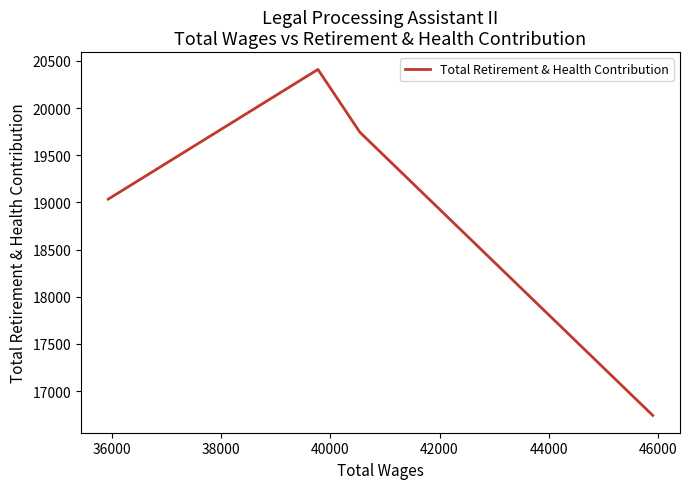

What is the difference between the values at 36000 and 38000?

666